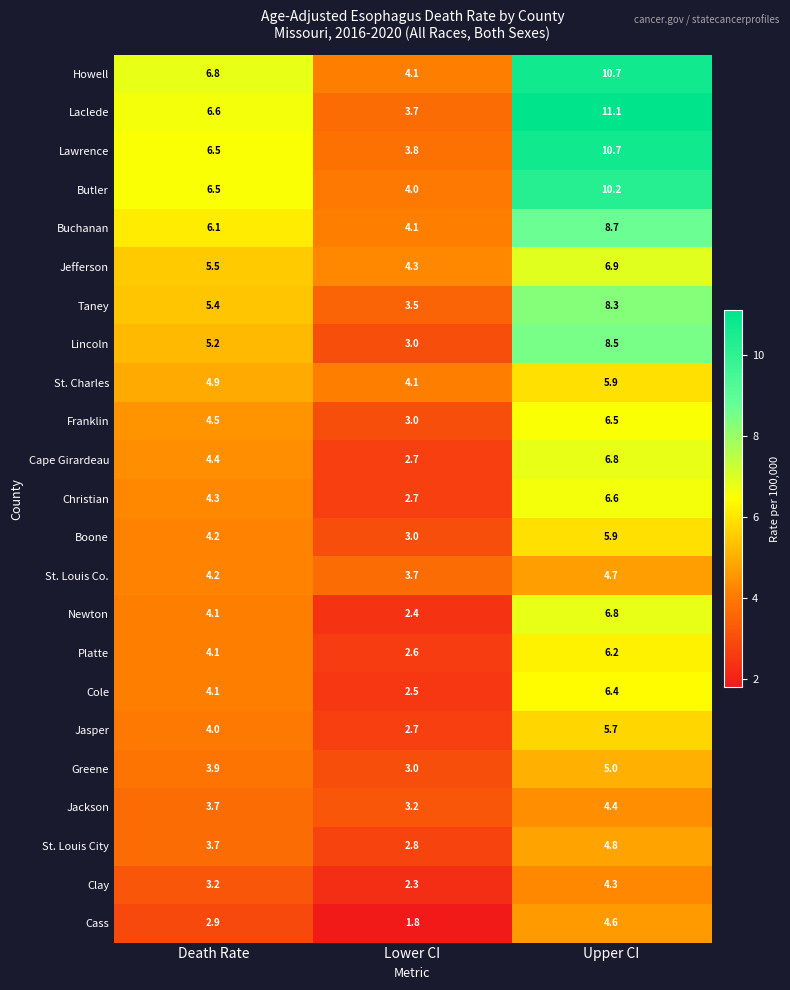

What is the approximate value of Laclede at Death Rate?

6.6